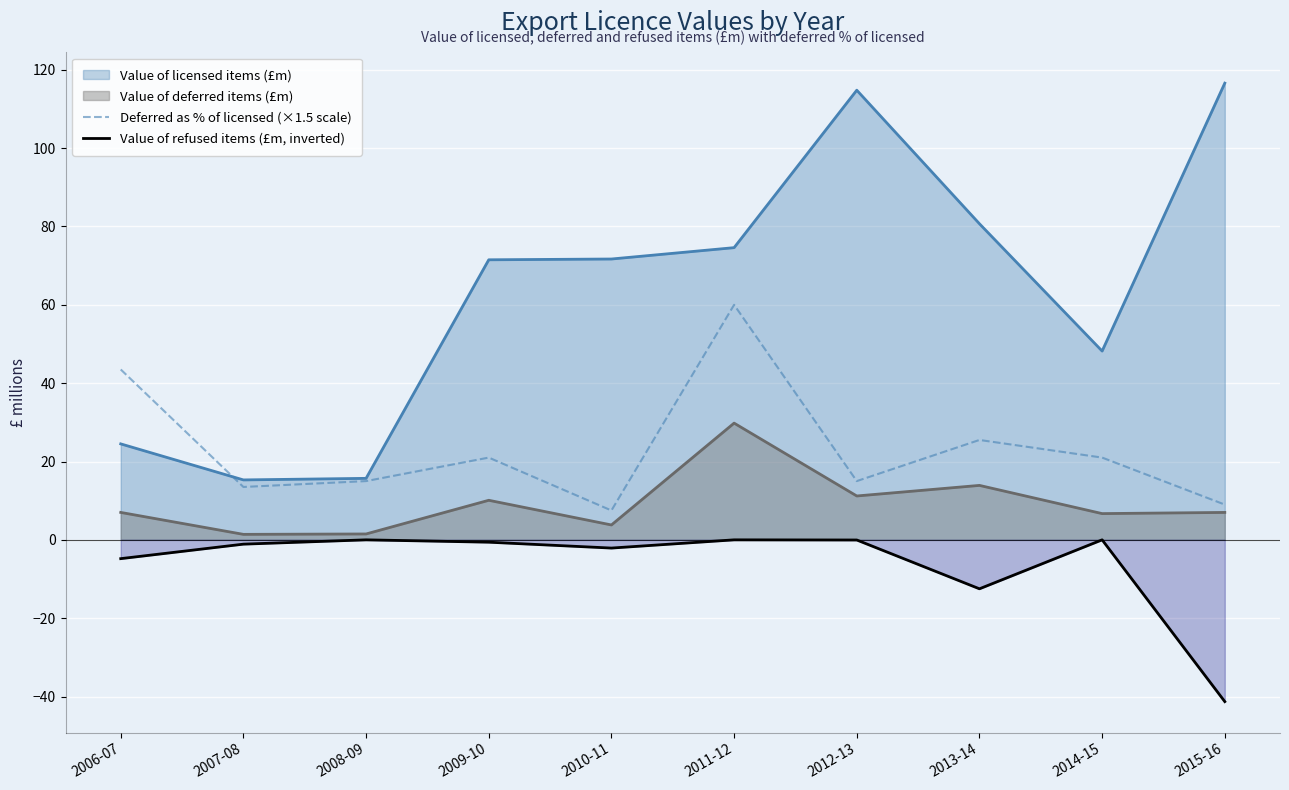

The value of Deferred as % of licensed (×1.5 scale) at 2010-11 is 3.4. True or false?

False